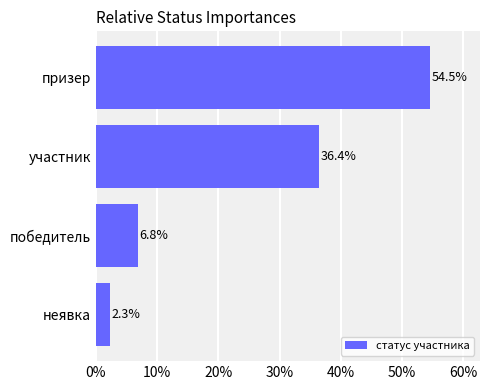

What is the change in value from победитель to призер?

+47.7